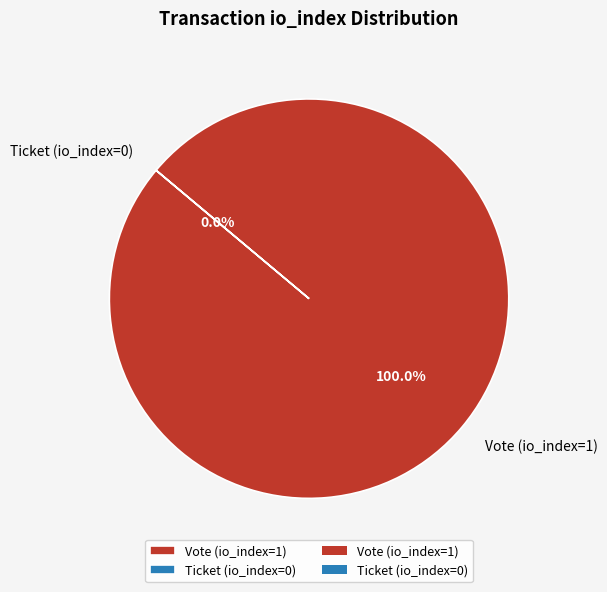

What percentage do Vote (io_index=1) and Ticket (io_index=0) together represent?

100.0%